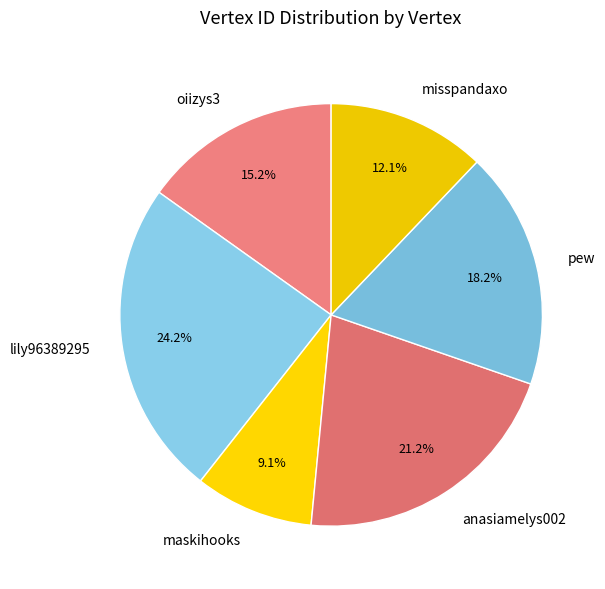

Which category has the smallest portion of the pie?

maskihooks